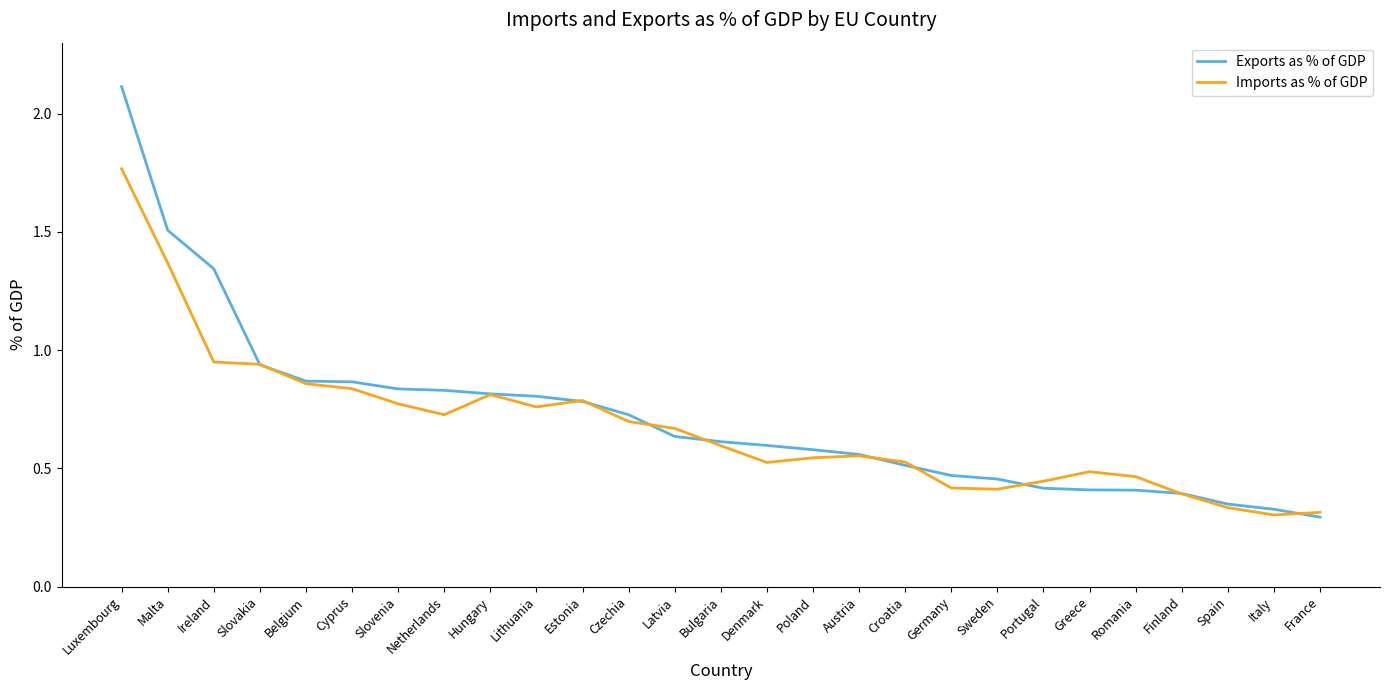

What position from the right is Romania?

5